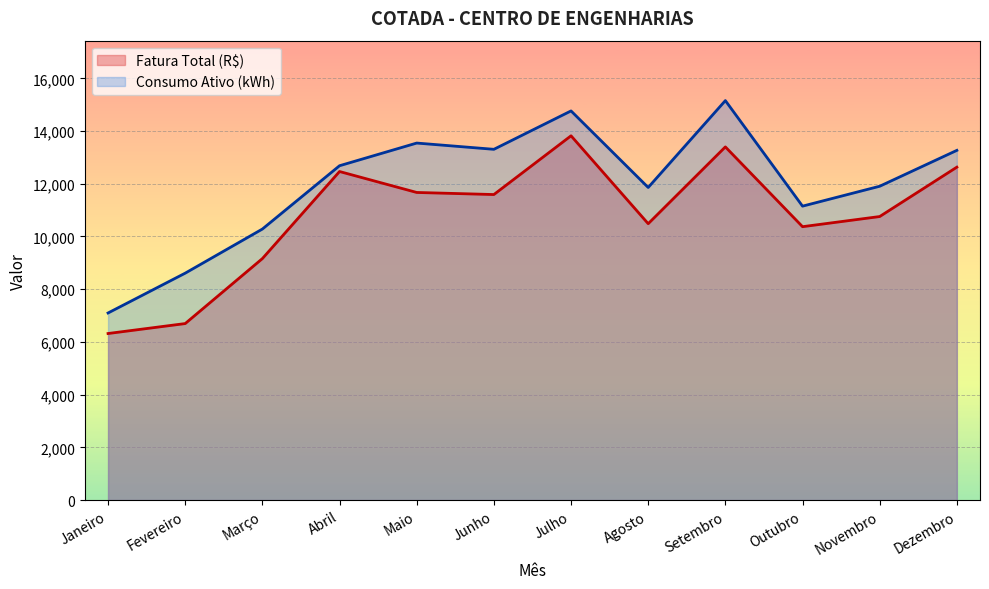

What are all the series names shown in the legend?

Fatura Total (R$), Consumo Ativo (kWh)